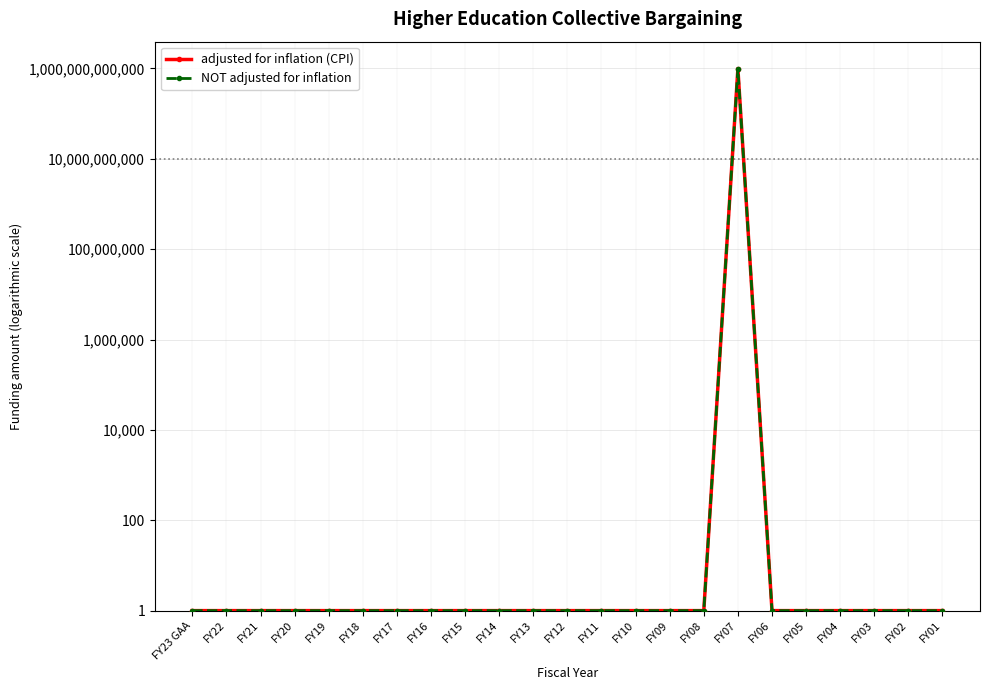

Is the value of NOT adjusted for inflation at FY05 greater than the value of adjusted for inflation (CPI) at FY06?

No